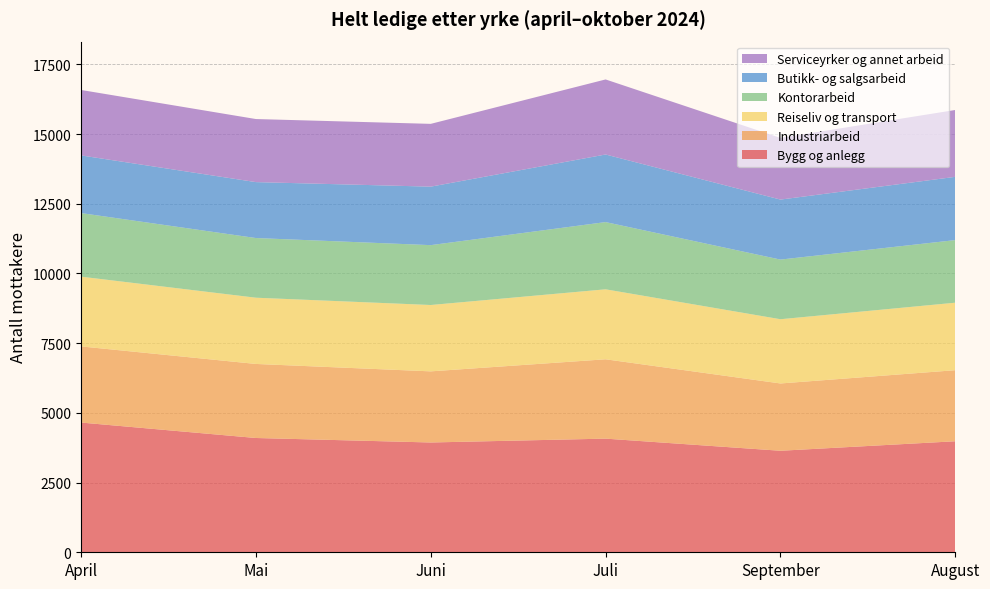

Reading right to left, extract all data points from this chart.

Bygg og anlegg: August=3982	September=3641	Juli=4076	Juni=3938	Mai=4099	April=4653
Industriarbeid: August=2549	September=2414	Juli=2846	Juni=2551	Mai=2656	April=2731
Reiseliv og transport: August=2421	September=2304	Juli=2510	Juni=2380	Mai=2376	April=2502
Kontorarbeid: August=2245	September=2139	Juli=2411	Juni=2147	Mai=2140	April=2280
Butikk- og salgsarbeid: August=2269	September=2152	Juli=2424	Juni=2098	Mai=2006	April=2069
Serviceyrker og annet arbeid: August=2398	September=2212	Juli=2692	Juni=2252	Mai=2262	April=2347